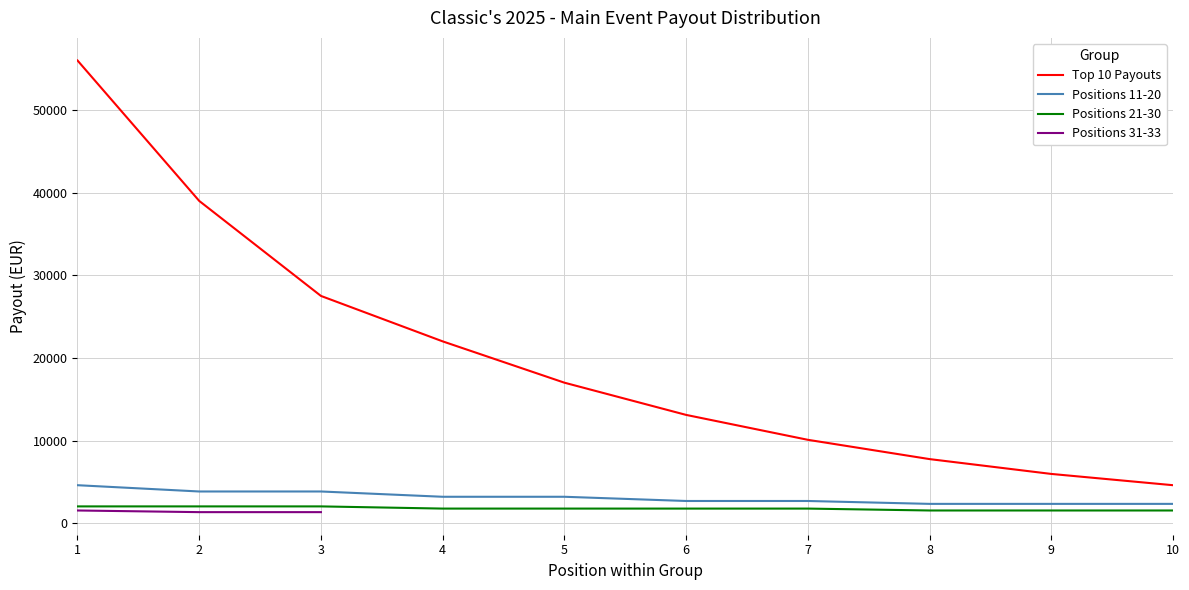

What is the total value across all series at 1?

62615